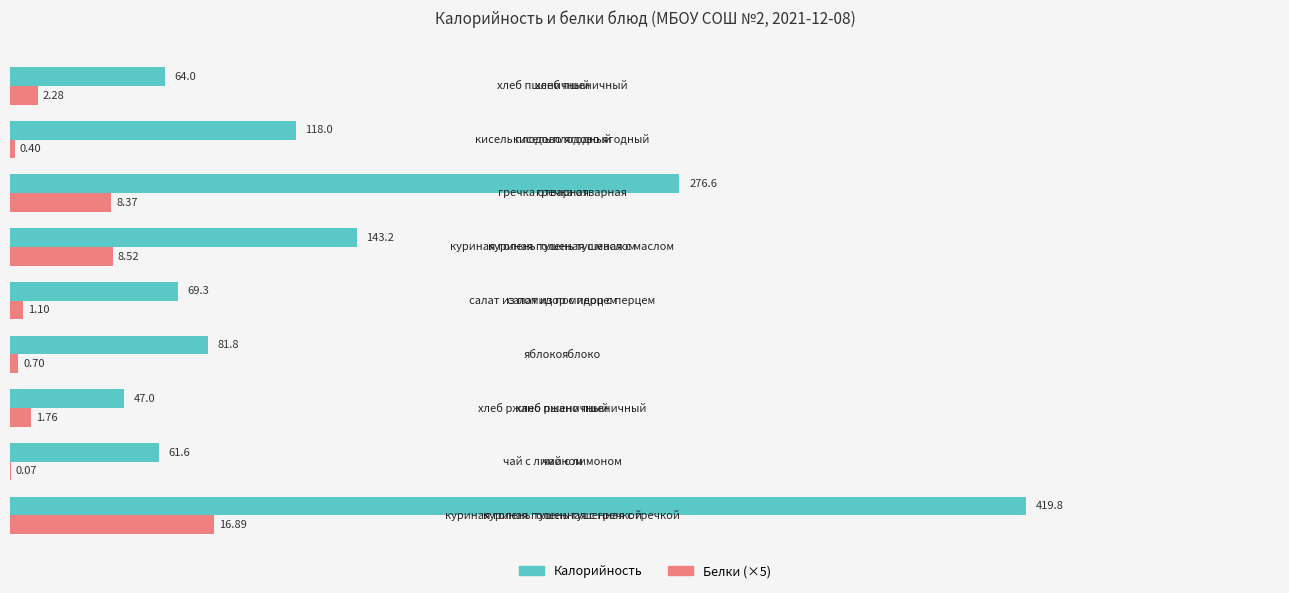

What is the total value across all series at гречка отварная?

318.4